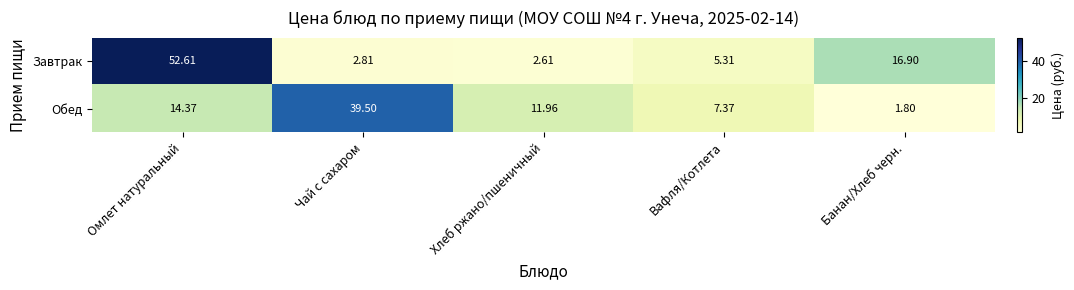

Where does the Обед series first go above 11?

Омлет натуральный